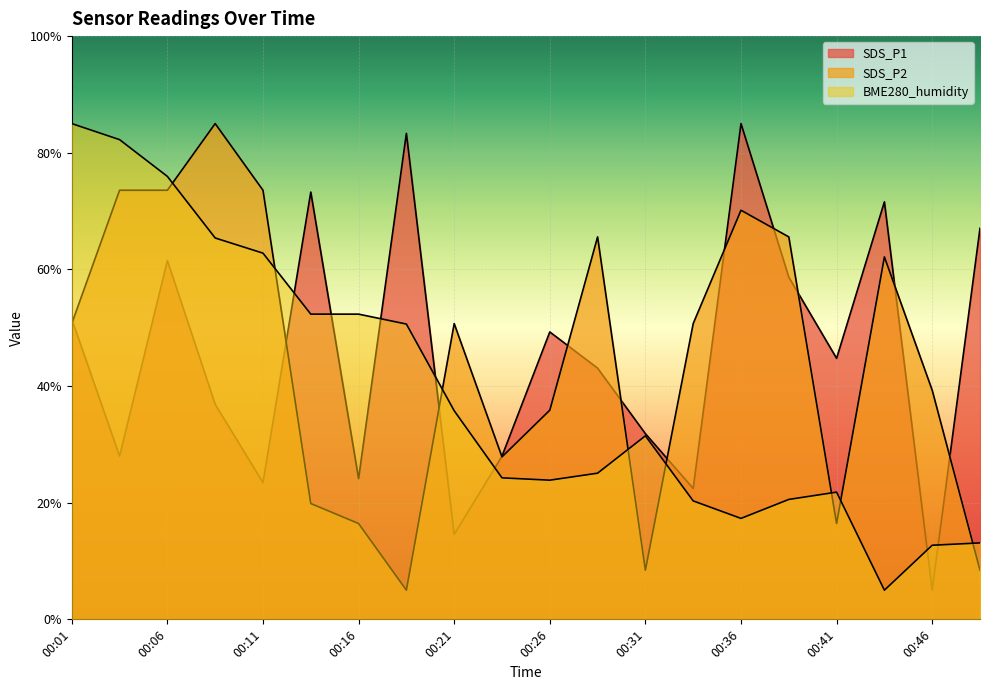

Is it true that BME280_humidity equals 55.2 at 00:31?

False